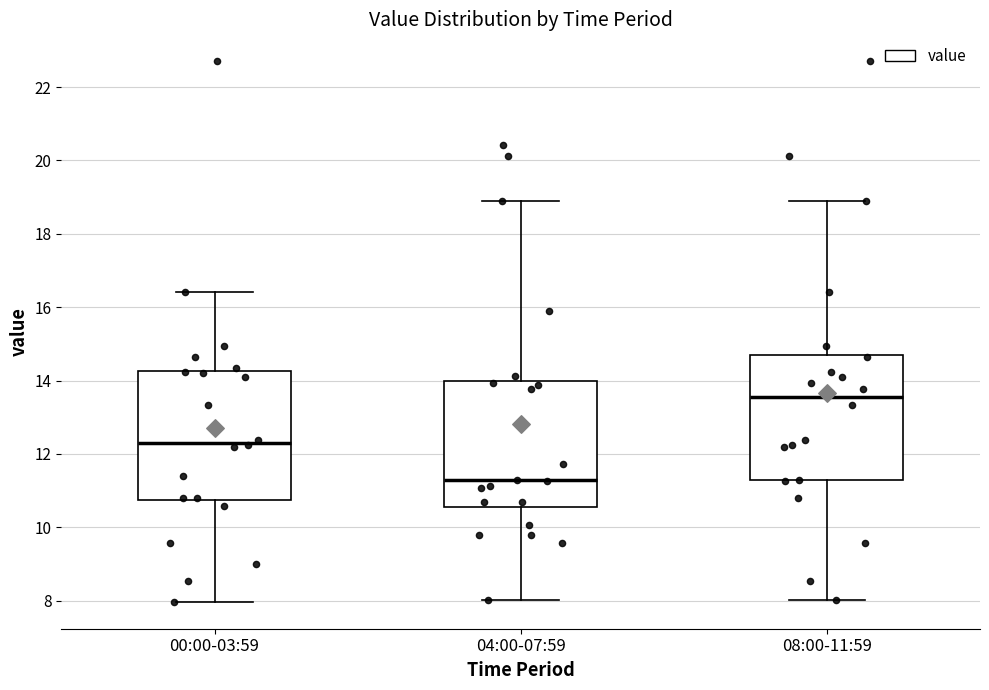

Reading left to right, read every box against the y-axis: the position of its median line, the range the box covers, and the ends of its whiskers. The values are not printed on the chart, so give them approximately, as read against the axis.

00:00-03:59: median 12.4, box 10.8 to 14.2, whiskers 8.0 to 16.4
04:00-07:59: median 11.2, box 10.6 to 14.0, whiskers 8.0 to 19.0
08:00-11:59: median 13.6, box 11.2 to 14.8, whiskers 8.0 to 19.0